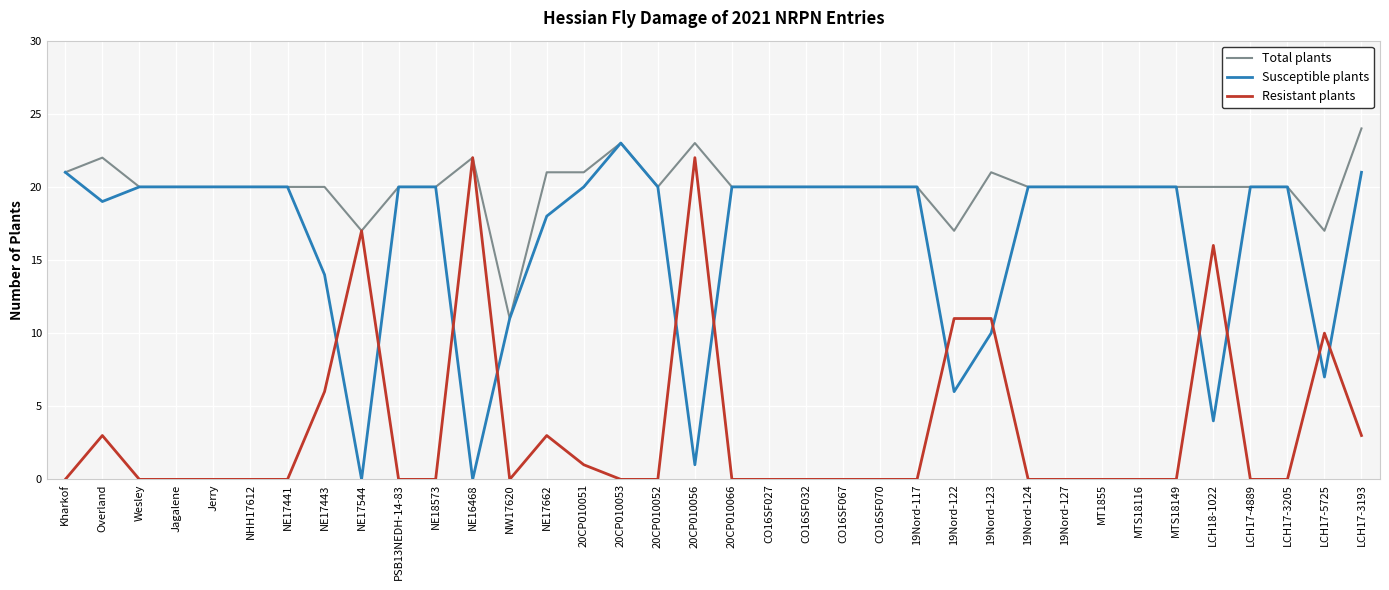

Read the Susceptible plants value at NE17441.

20